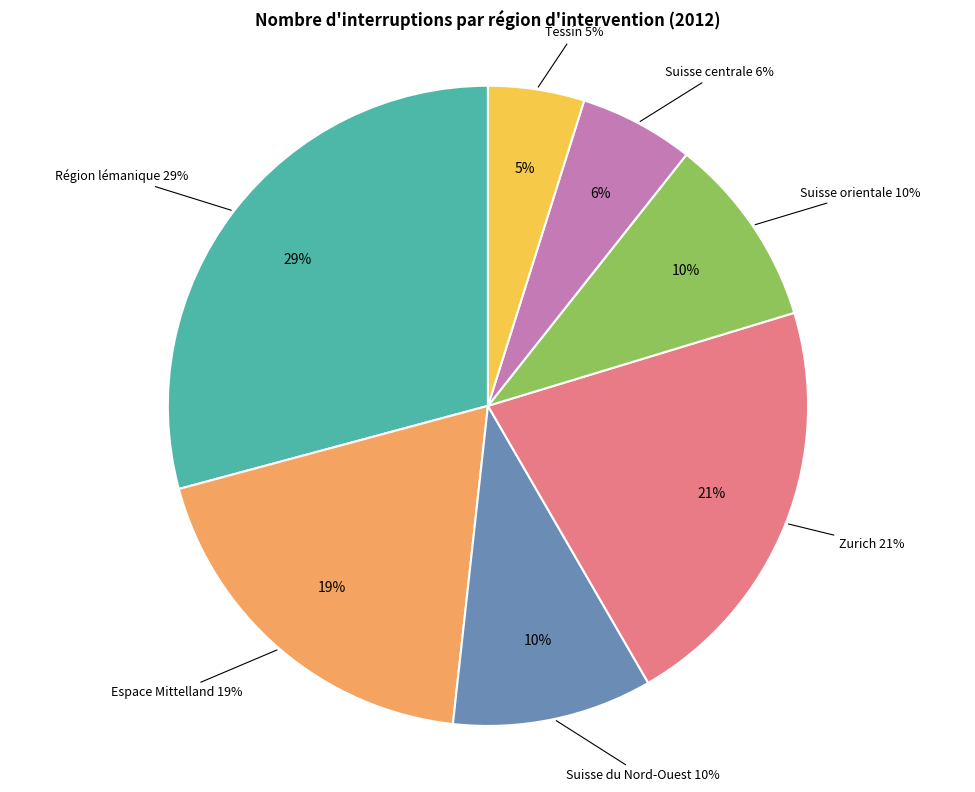

To the nearest percent, what percentage of the pie is Zurich?

21%